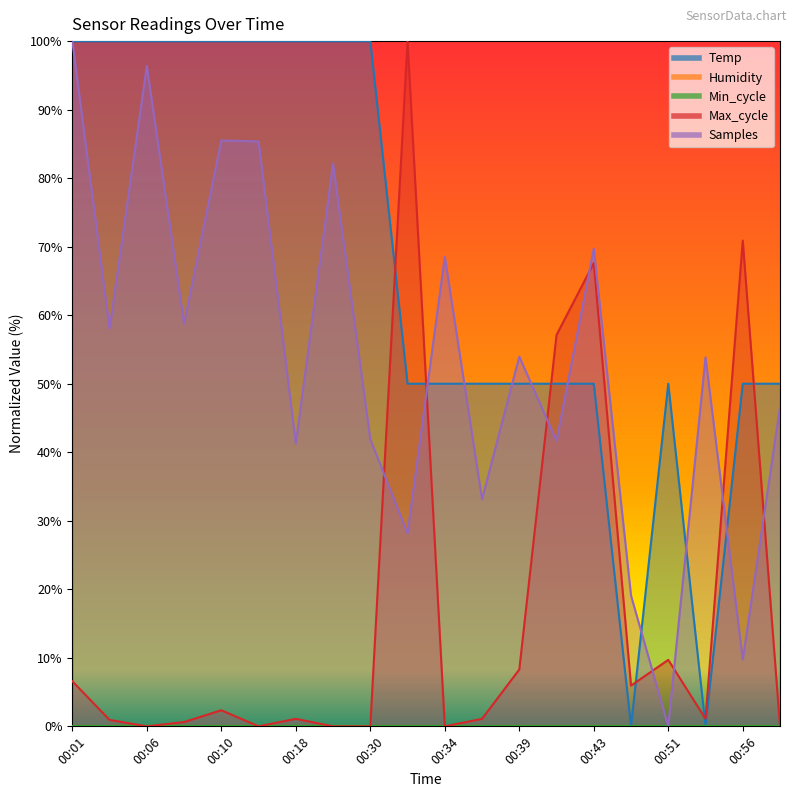

True or false: Temp and Max_cycle cross at least once.

True